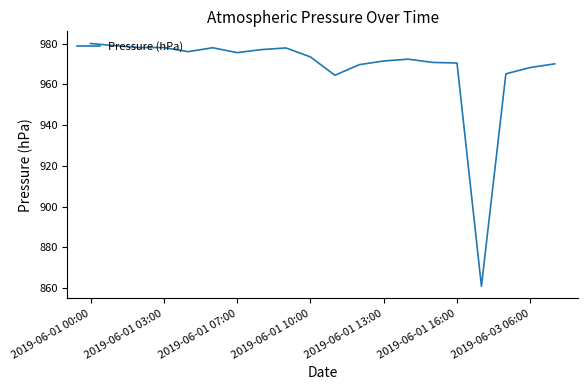

What is the maximum value shown in the chart?

980.1